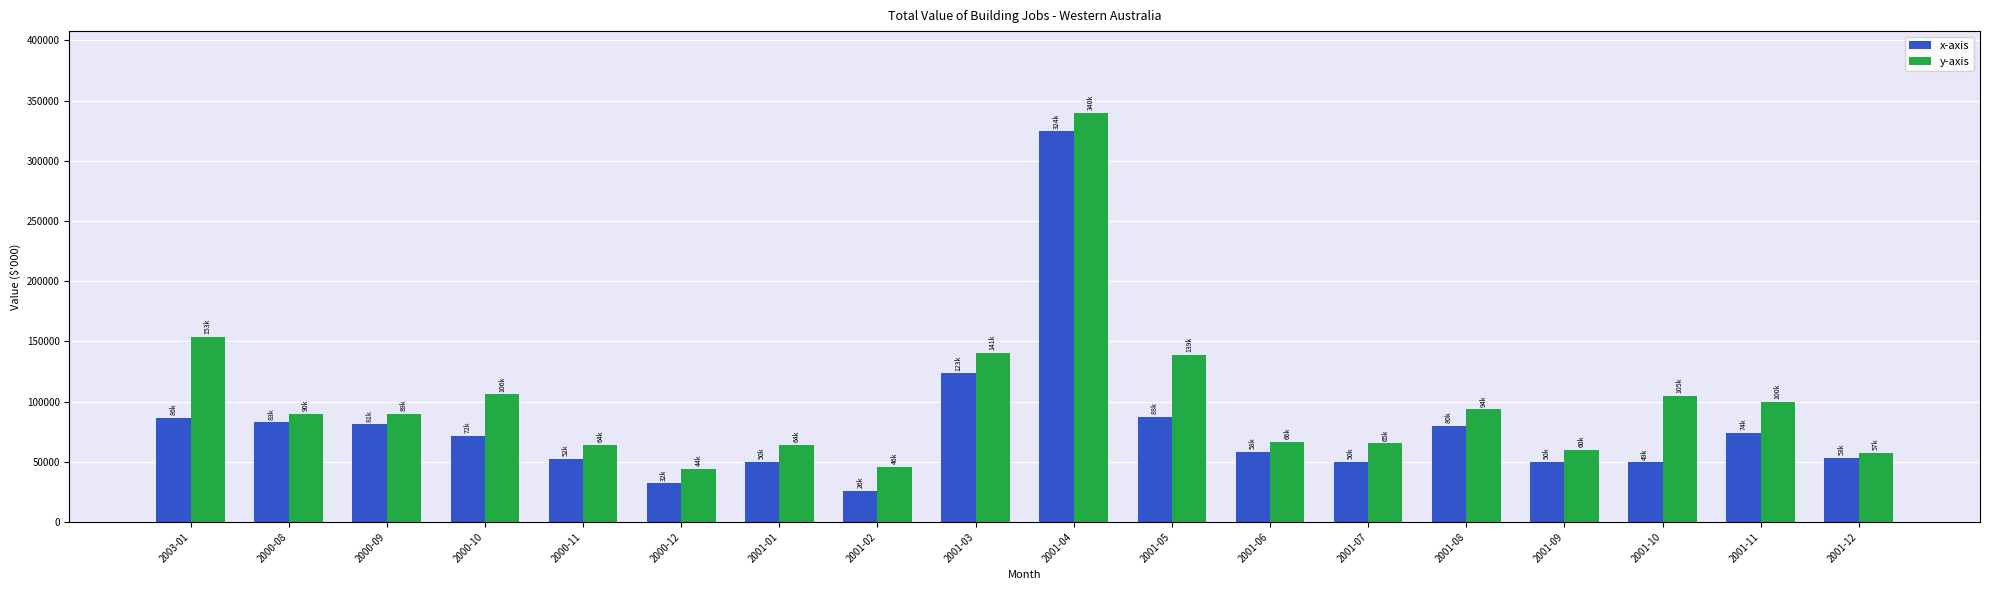

The x-axis series shows 29231 at 2001-05. True or false?

False